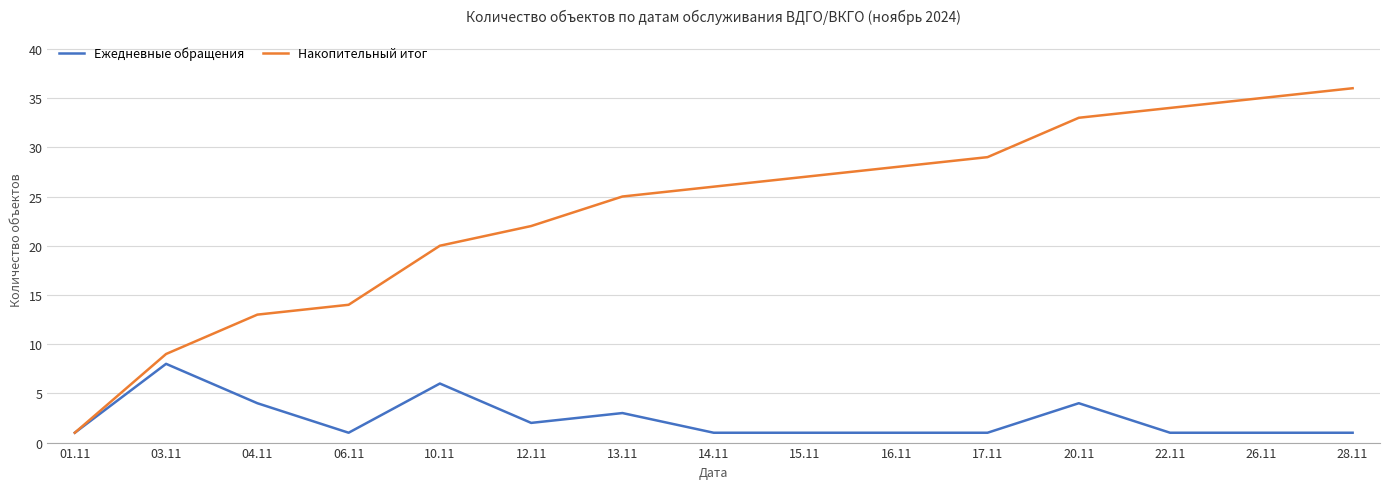

What is the sum of the Накопительный итог values at 01.11 and 20.11?

34